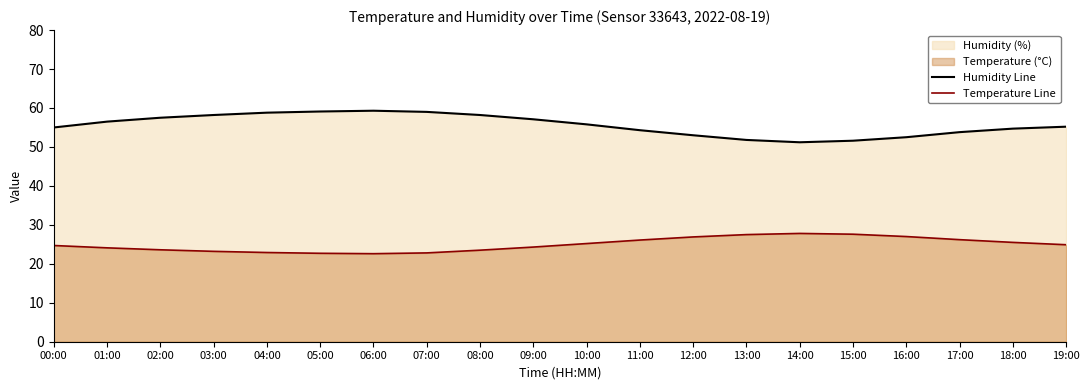

Does the chart display data point markers on the line(s)?

No